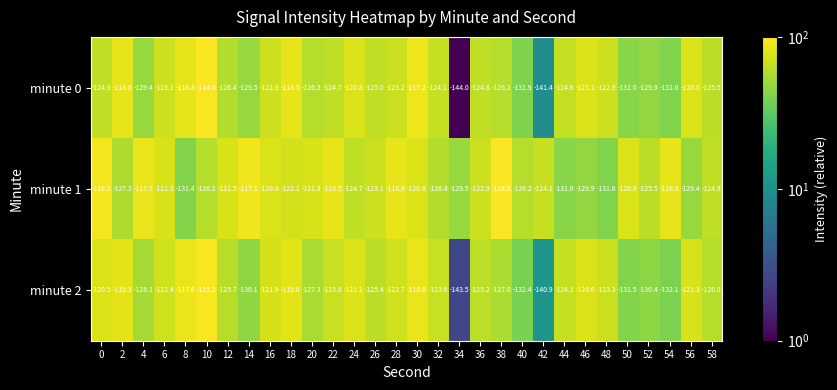

At 22, list the series in order from largest to smallest.

minute 1, minute 2, minute 0